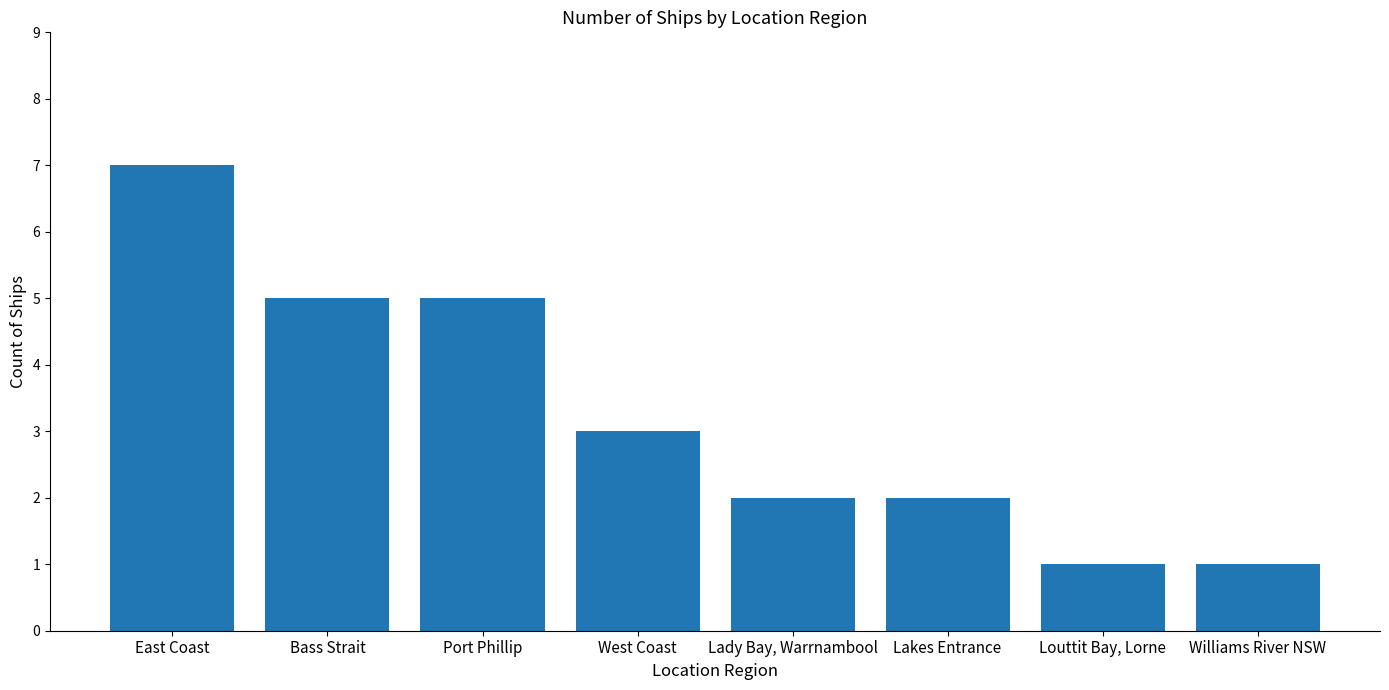

How many distinct data groups are displayed?

1